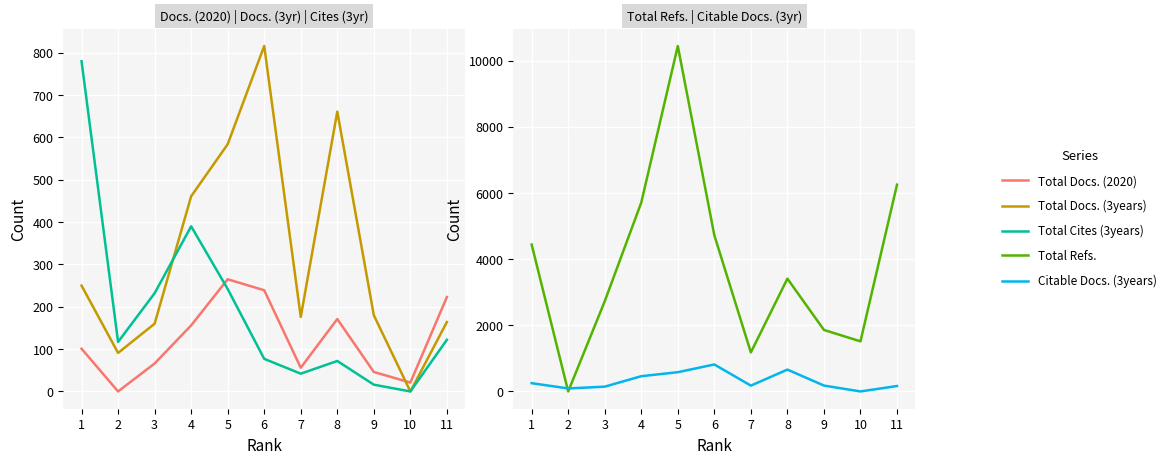

At which label is Total Docs. (2020) closest to 132?

4